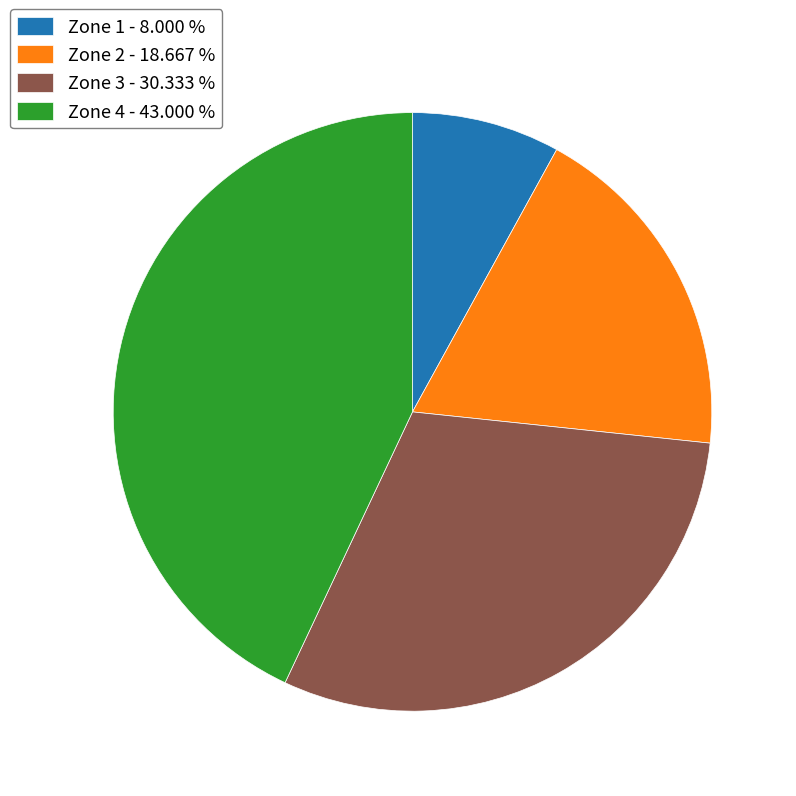

Count the number of slices in the pie.

4